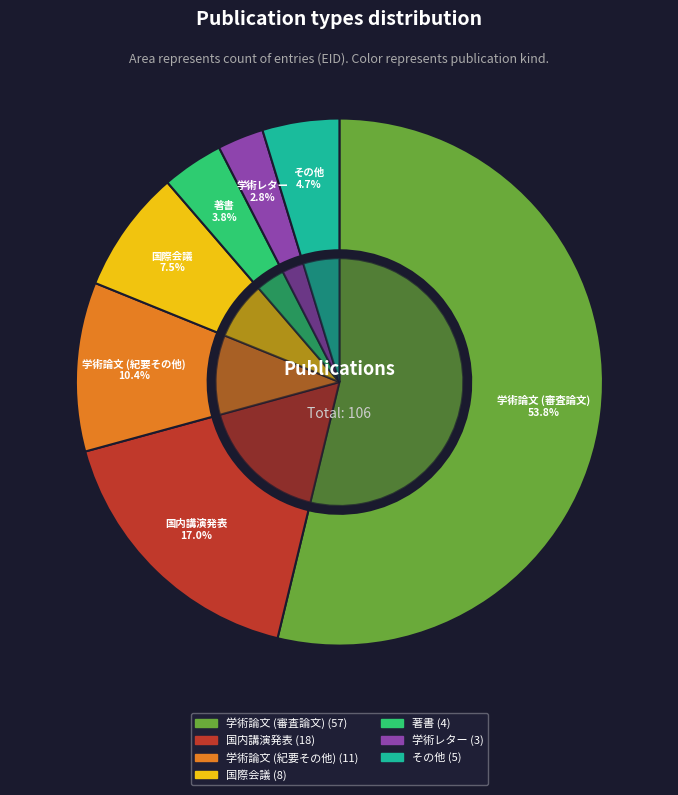

What percentage is the 国際会議 slice, to the nearest percent?

8%